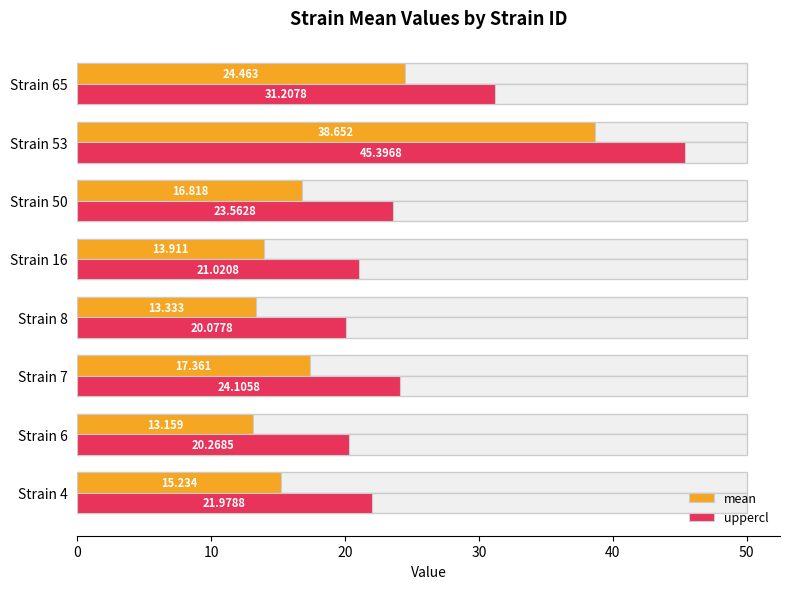

What is the difference between the highest and lowest values at Strain 4?

6.7